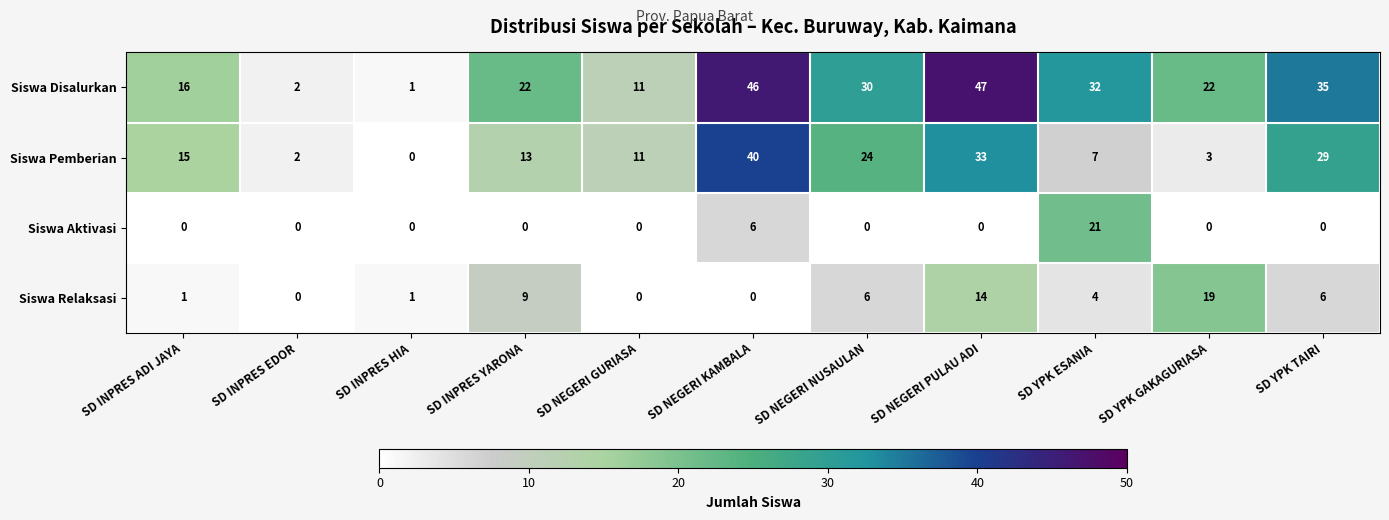

Rank the series at SD INPRES YARONA from highest to lowest value.

Siswa Disalurkan, Siswa Pemberian, Siswa Relaksasi, Siswa Aktivasi